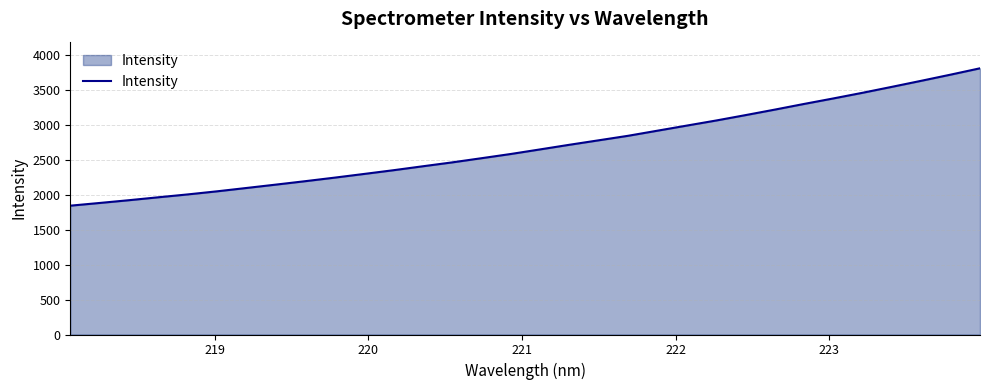

What is the difference between the maximum and minimum values?

1963.1